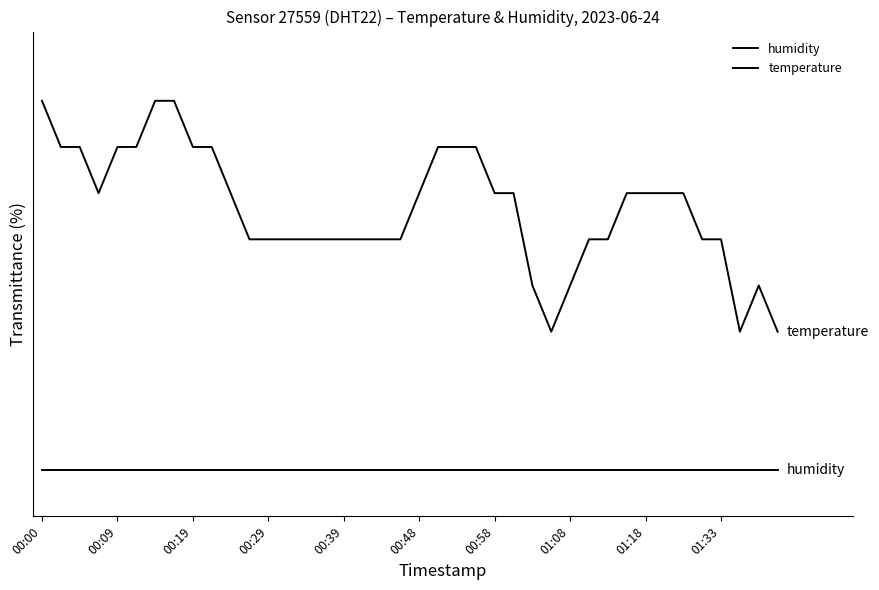

Which series has the largest range (max minus min)?

temperature